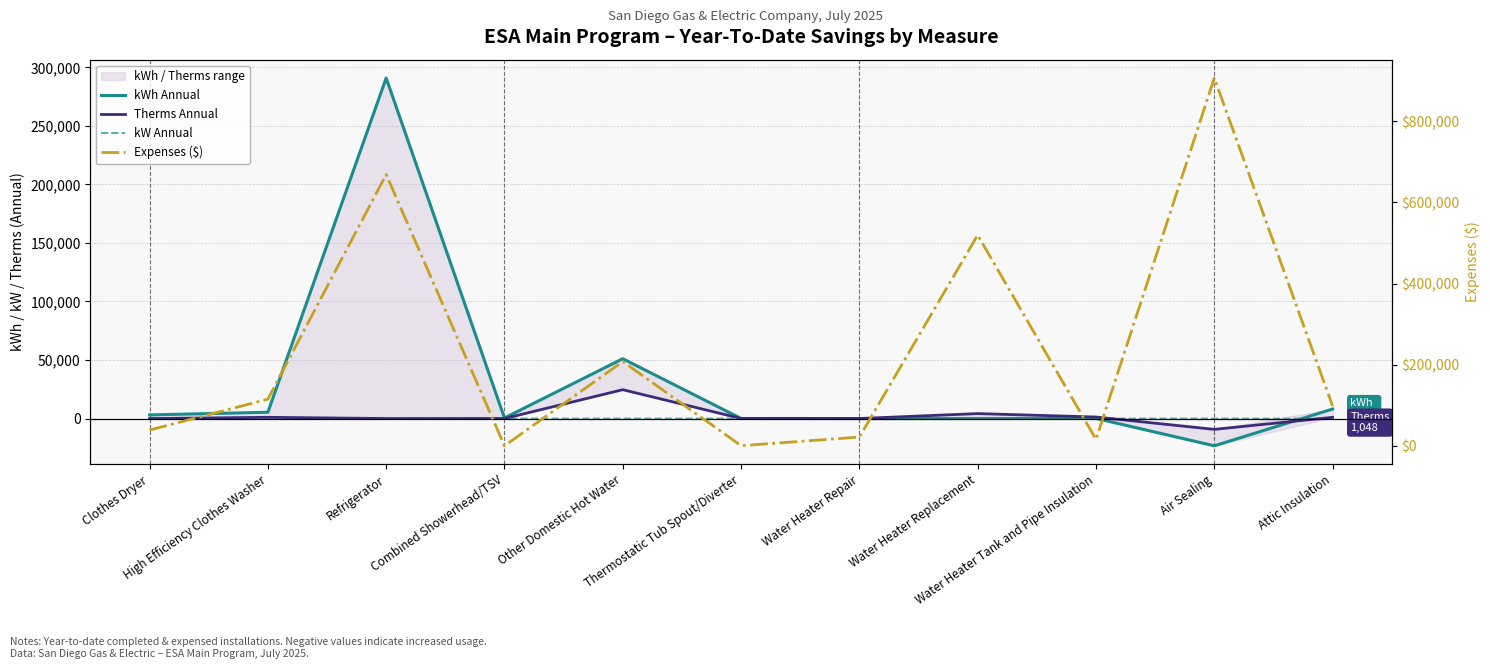

Is this an area chart (filled region under the line)?

No